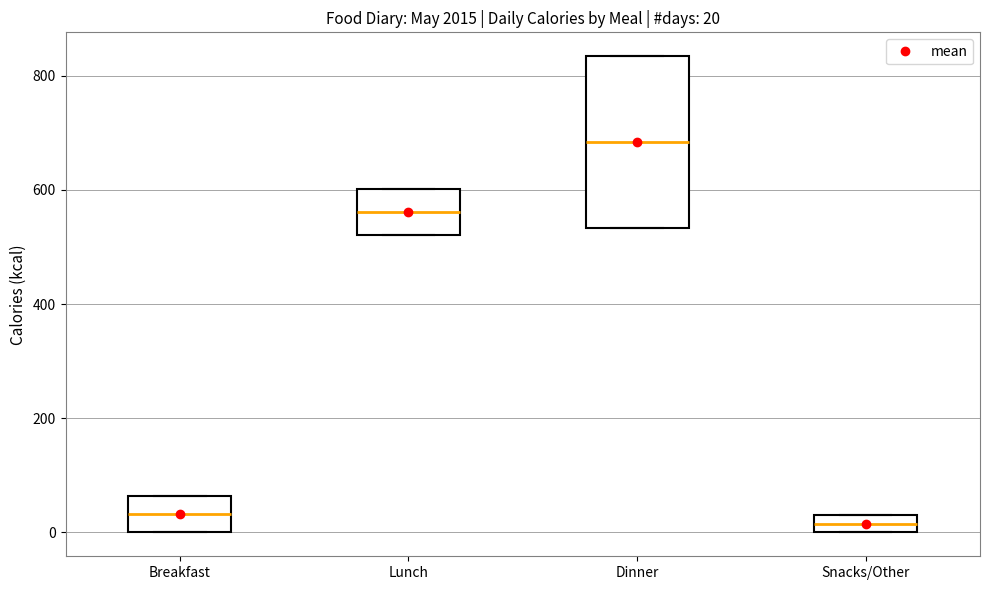

Which box has the highest median line?

Dinner